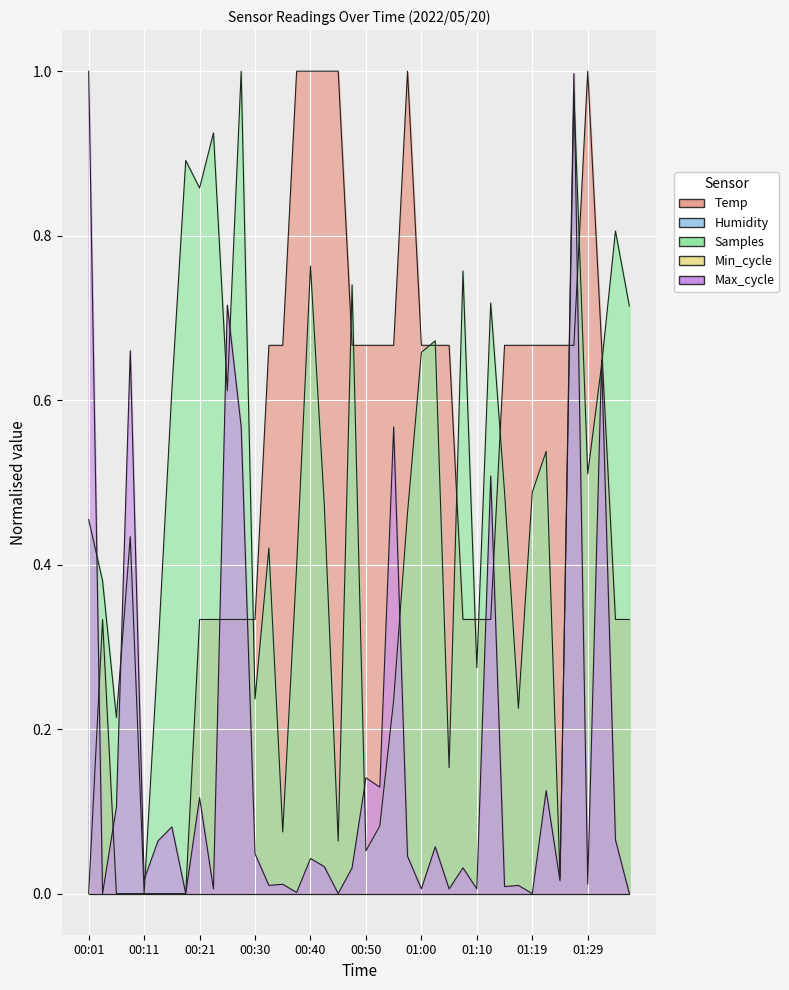

What is the label of the 17th point from the left?

00:40